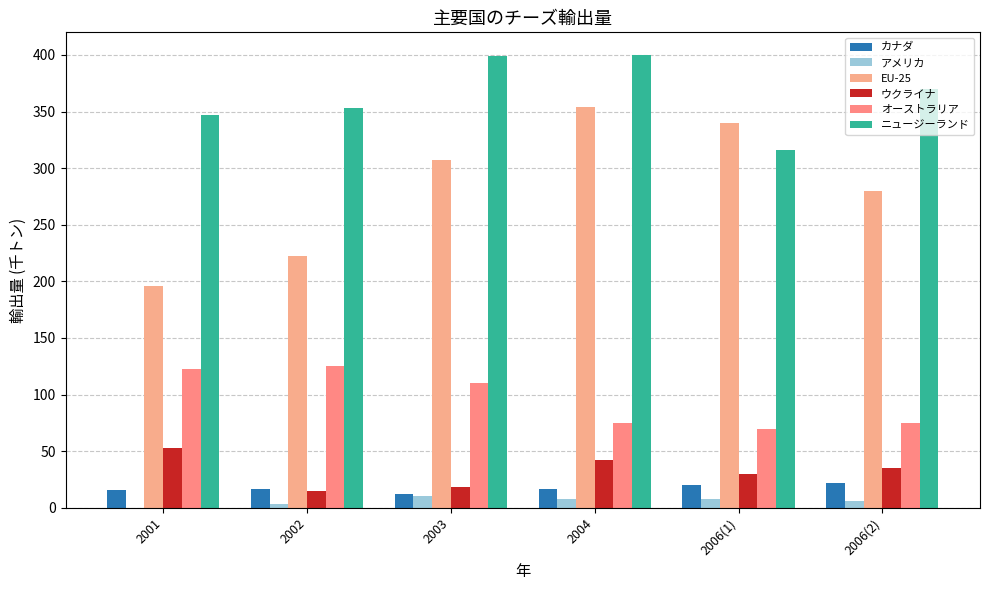

At which label does アメリカ reach its minimum?

2001